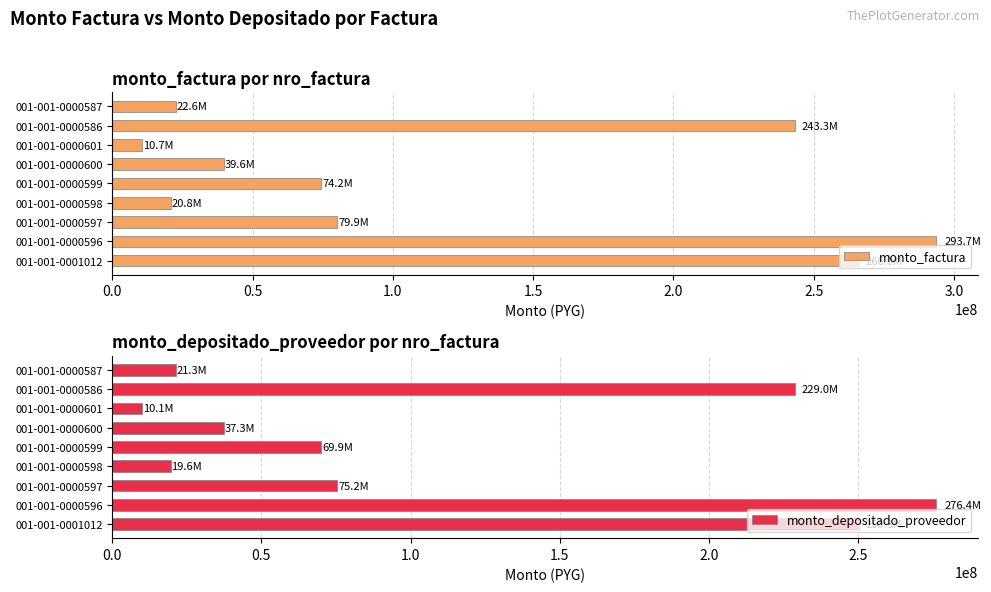

What is the value of the monto_factura bar at the 6th from the left?

39627900